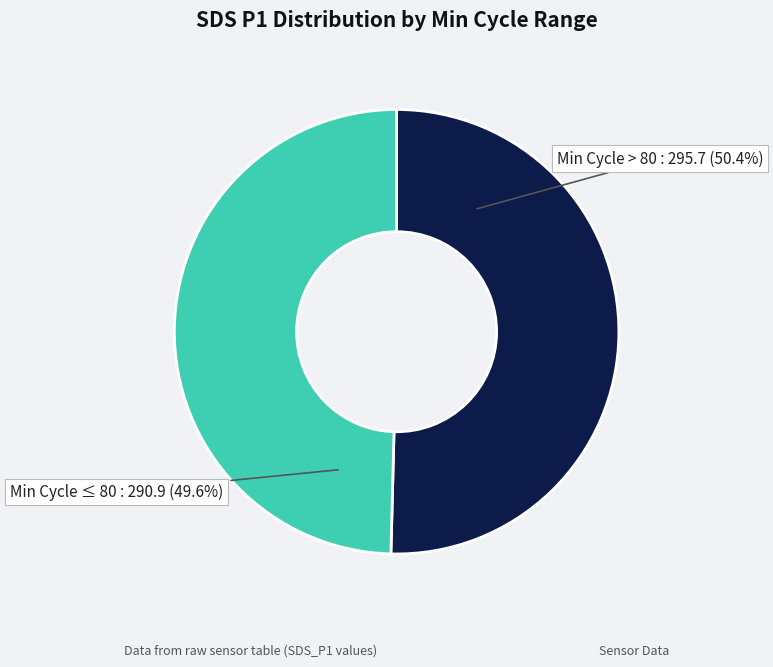

Rank the categories by value from lowest to highest.

Min Cycle ≤ 80, Min Cycle > 80